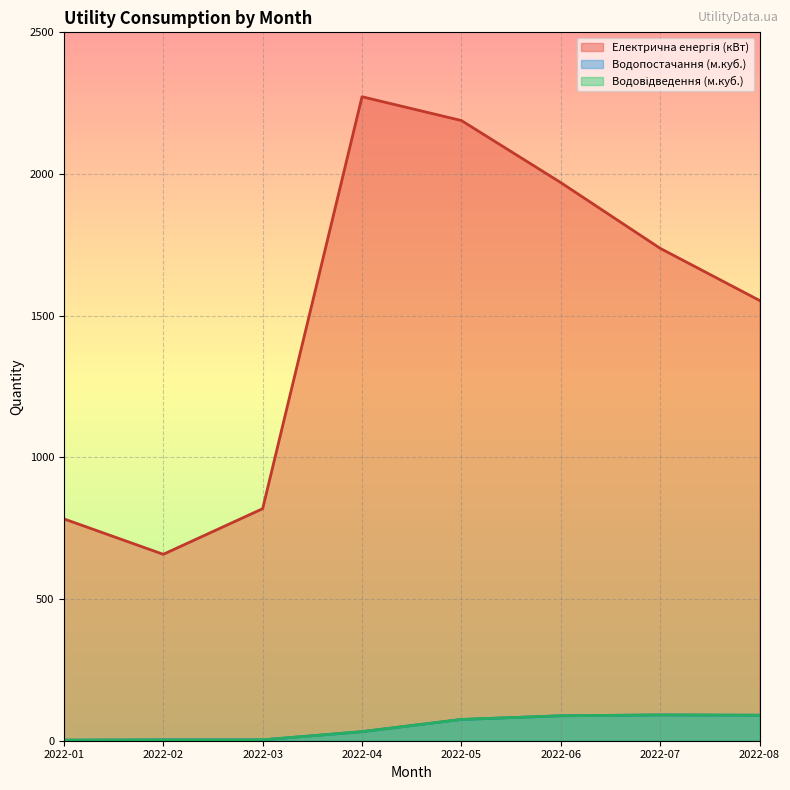

Reading right to left, what are all the values shown in this chart?

Електрична енергія (кВт): 2022-08=1554	2022-07=1738	2022-06=1970	2022-05=2189	2022-04=2273	2022-03=819	2022-02=658	2022-01=783
Водопостачання (м.куб.): 2022-08=90	2022-07=91	2022-06=88	2022-05=75	2022-04=32	2022-03=3	2022-02=3	2022-01=2
Водовідведення (м.куб.): 2022-08=90	2022-07=91	2022-06=88	2022-05=75	2022-04=32	2022-03=3	2022-02=3	2022-01=2